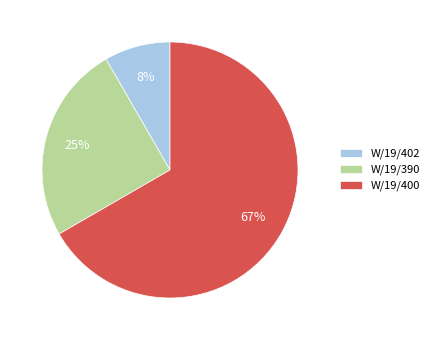

To the nearest percent, what percentage of the pie is W/19/400?

67%